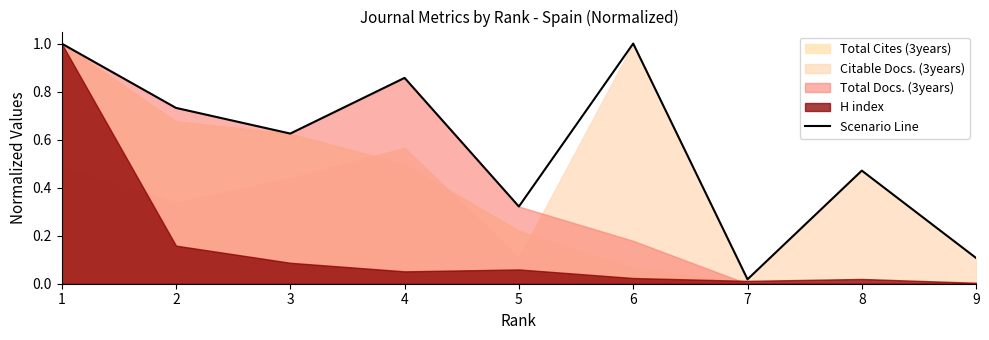

At which category does the data reach its first local peak?

4